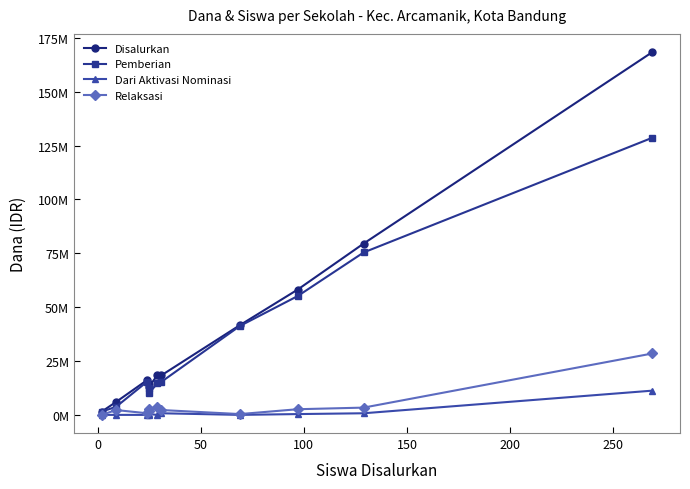

Does the chart have visible grid lines?

No